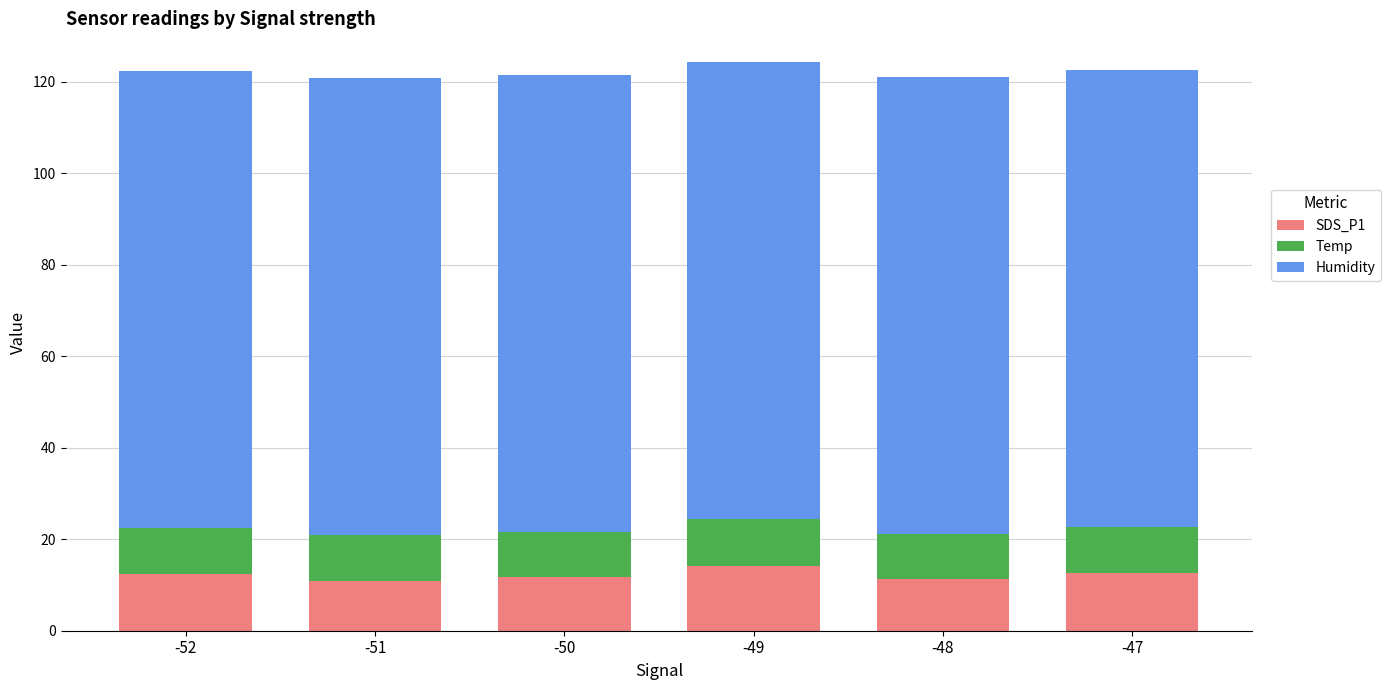

What is the sum of all SDS_P1 values?

72.6